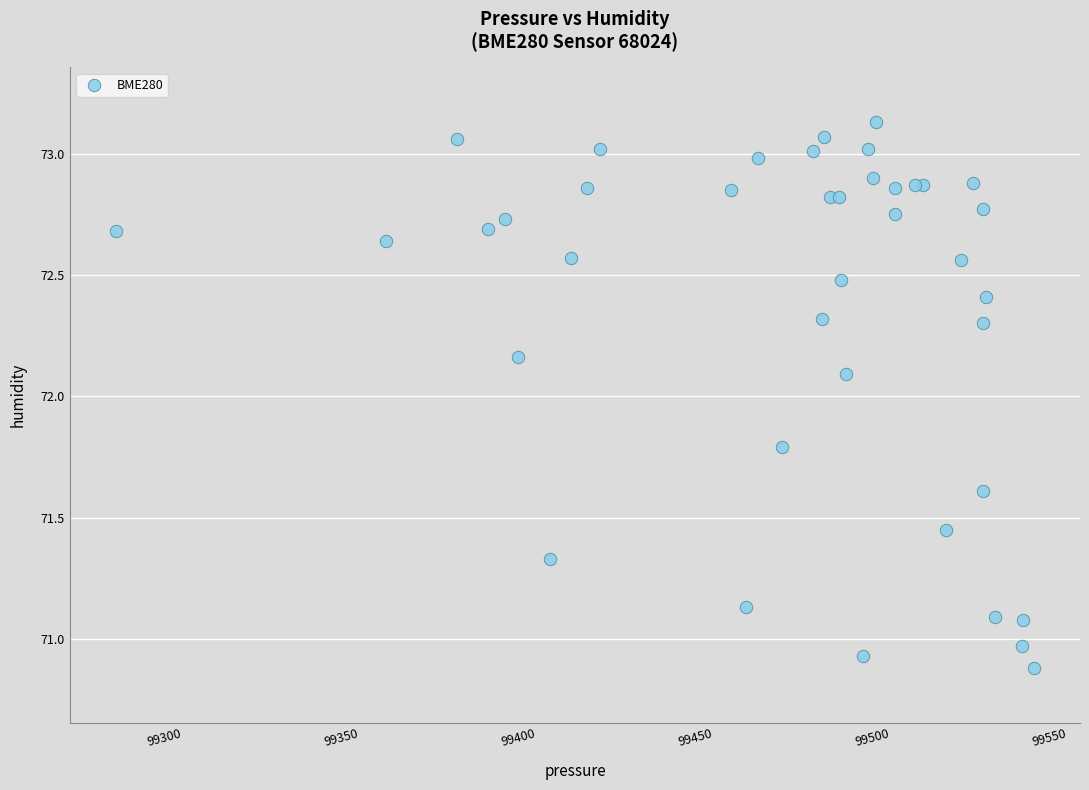

What Y value in the scatter plot is closest to 72?

72.1